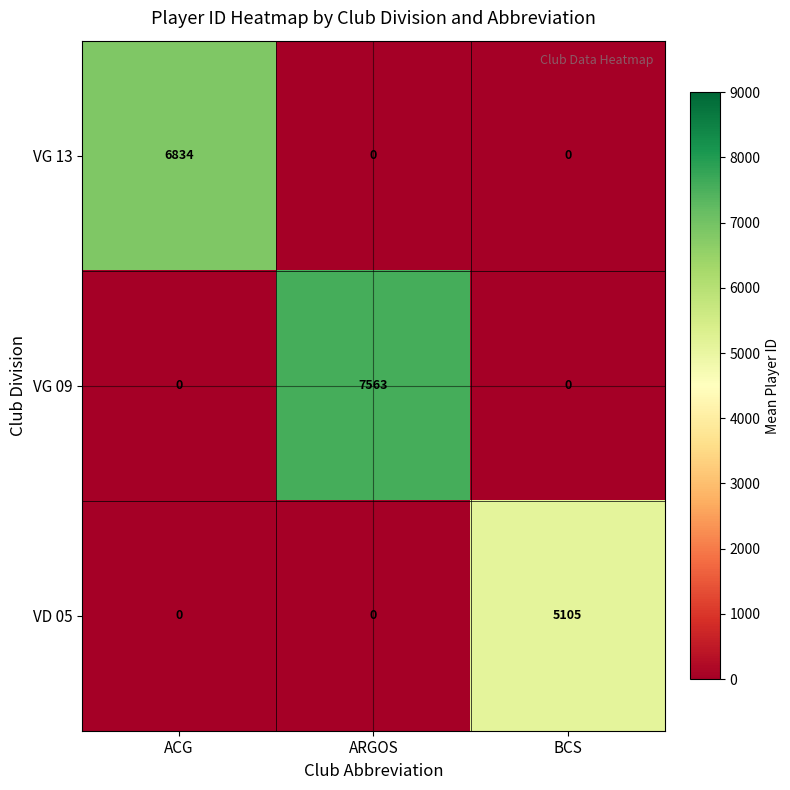

Which series has the widest spread of values?

VG 09